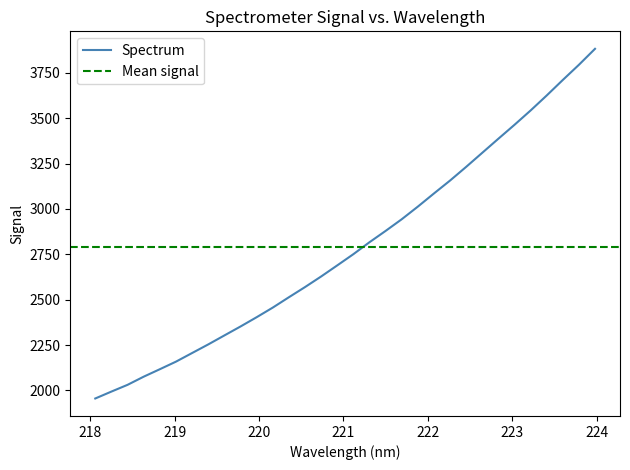

Is it true that the value at 219.0156 is 2936.8?

False